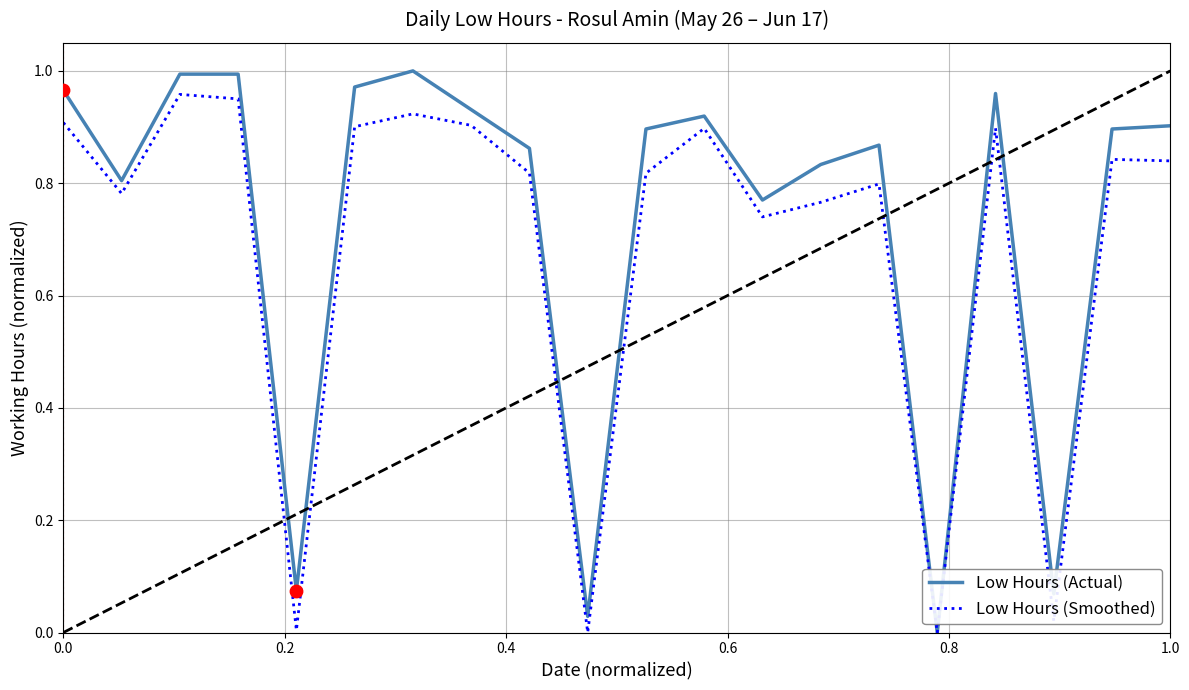

Which series has the largest total across all categories?

Low Hours (Actual)